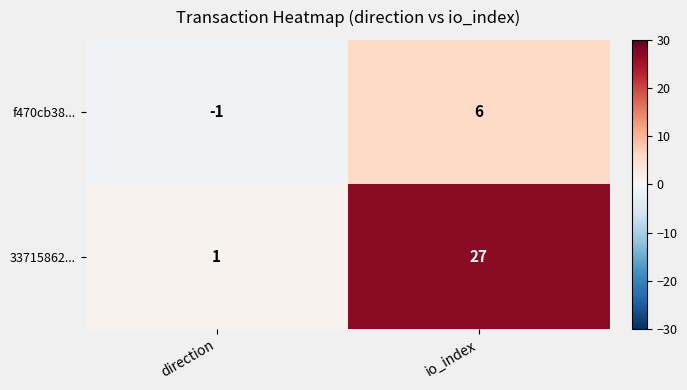

Reading left to right, what are all the values shown in this chart?

f470cb38...: -1	6
33715862...: 1	27